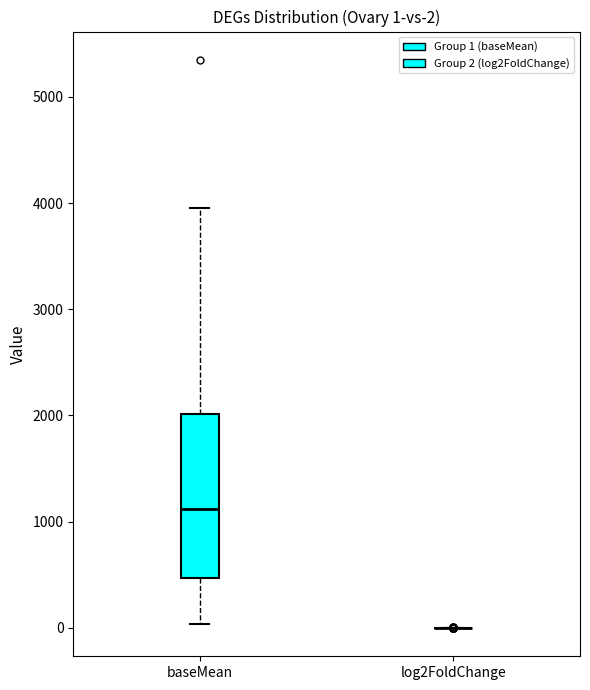

Which box is the tallest, from its lower edge to its upper edge?

baseMean